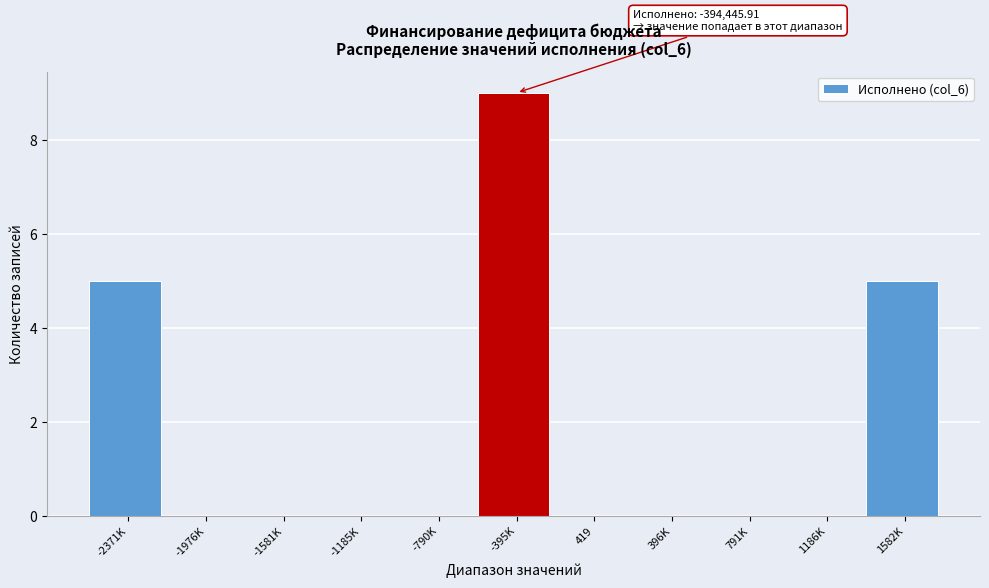

Reading right to left, list all the values displayed in this chart.

1582K=5	1186K=0	791K=0	396K=0	419=0	-395K=9	-790K=0	-1185K=0	-1581K=0	-1976K=0	-2371K=5